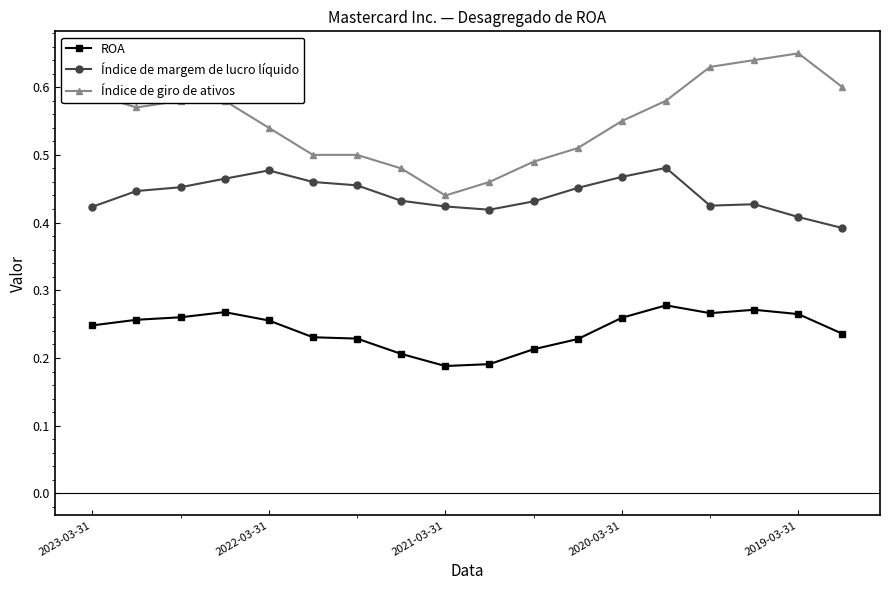

True or false: ROA and Índice de margem de lucro líquido intersect in this chart.

False